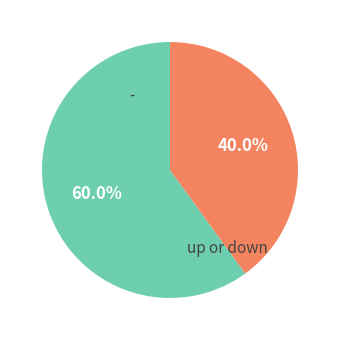

Count the number of slices in the pie.

2